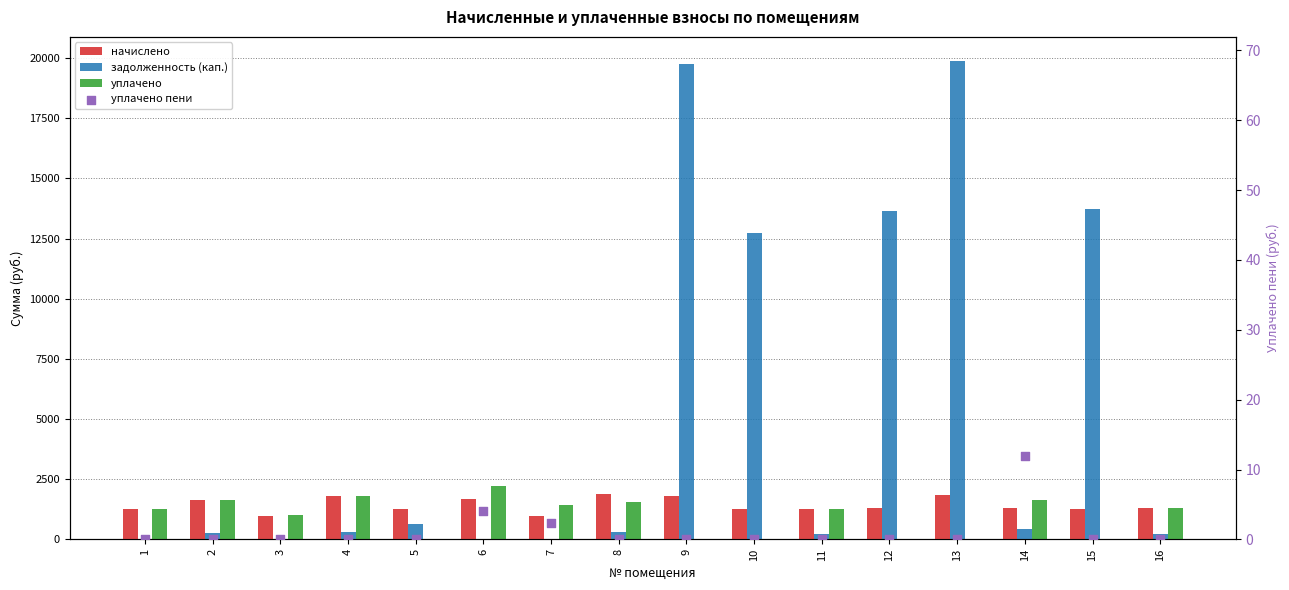

Which series has the largest total across all categories?

задолженность (кап.)